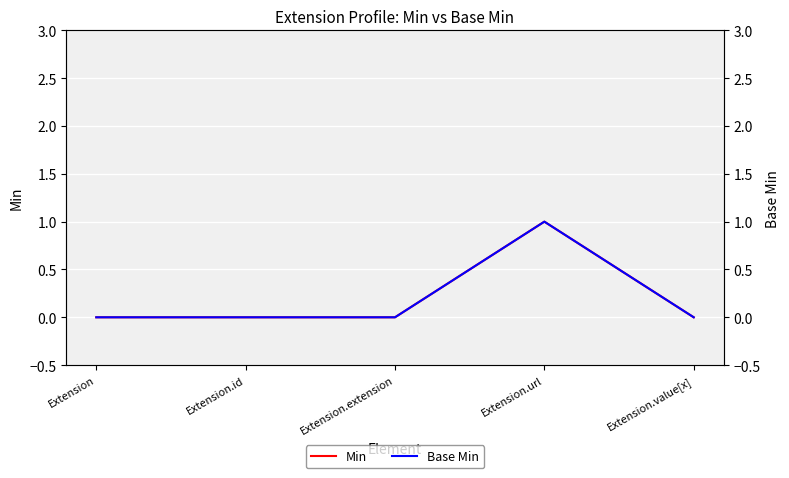

Is it true that Base Min equals 1 at Extension.extension?

False